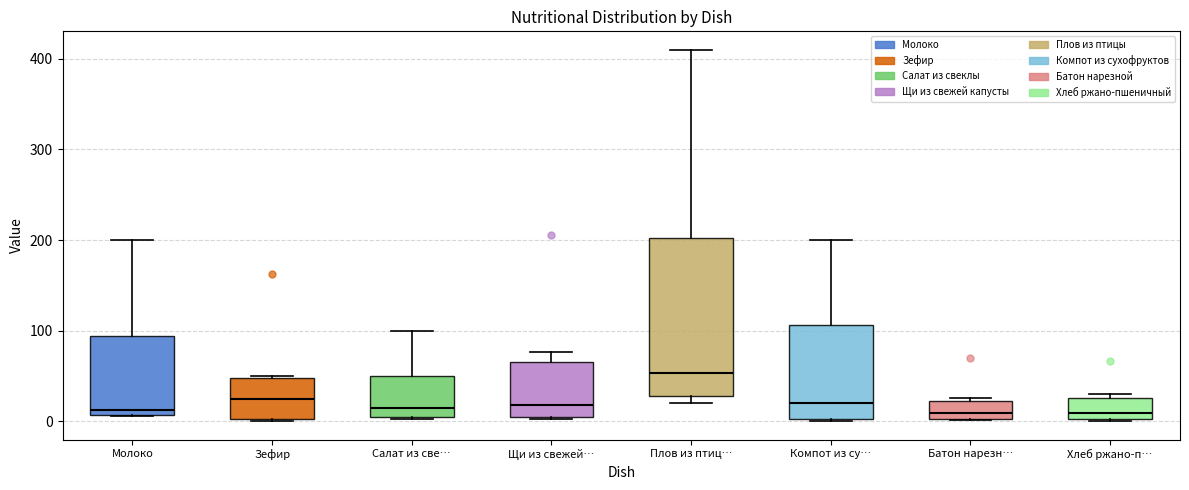

Comparing the boxes themselves (not the whiskers), which one is the tallest?

Плов из птиц…